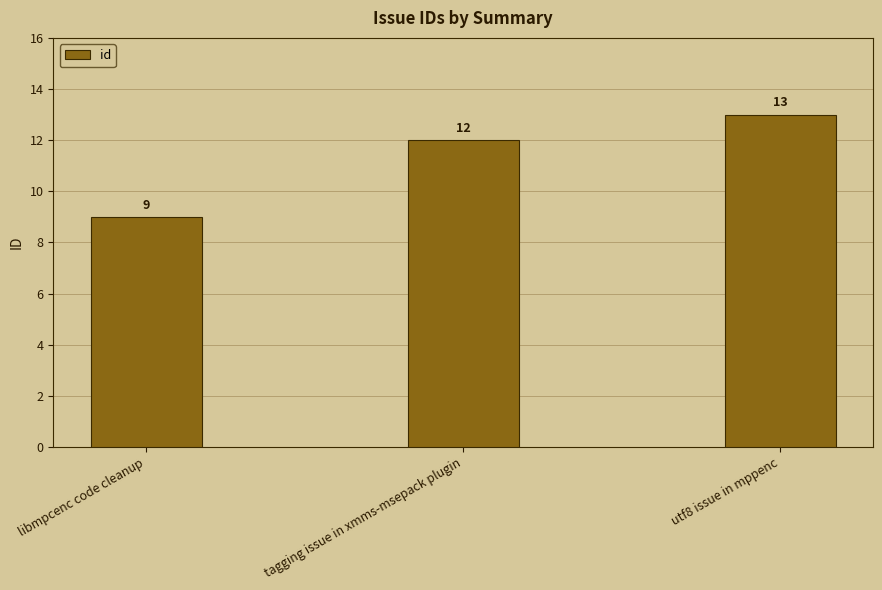

What is the label of the 1st bar from the left?

libmpcenc code cleanup